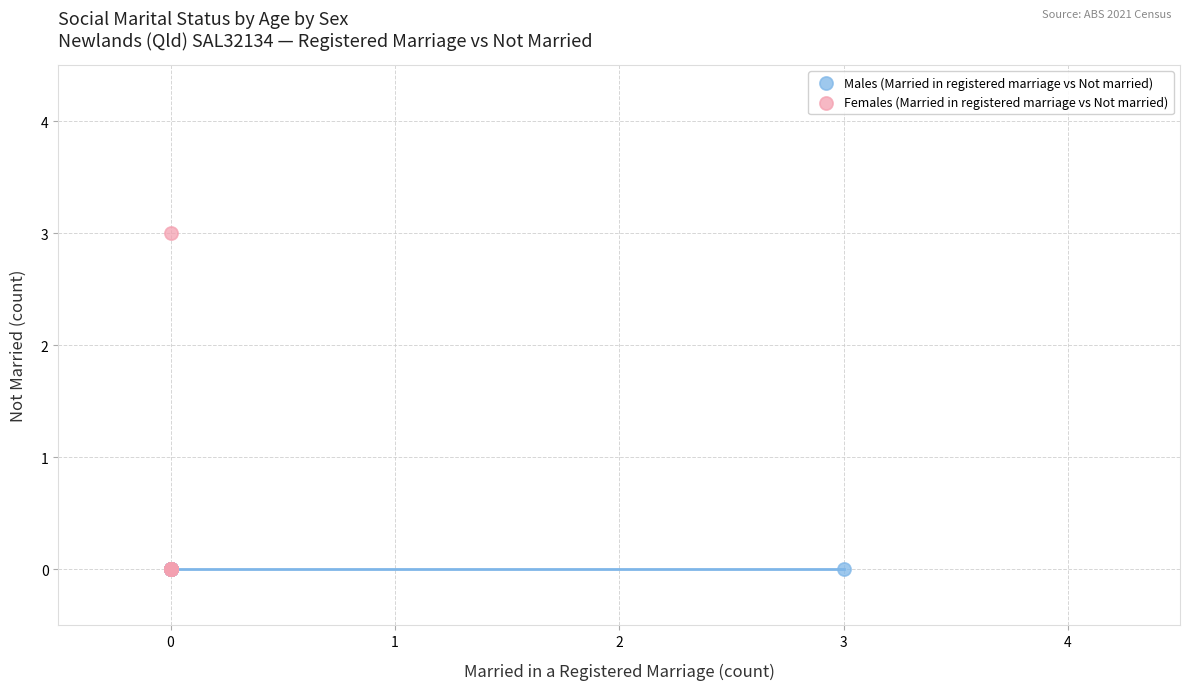

Which series reaches the maximum Y coordinate?

Females (Married in registered marriage vs Not married)